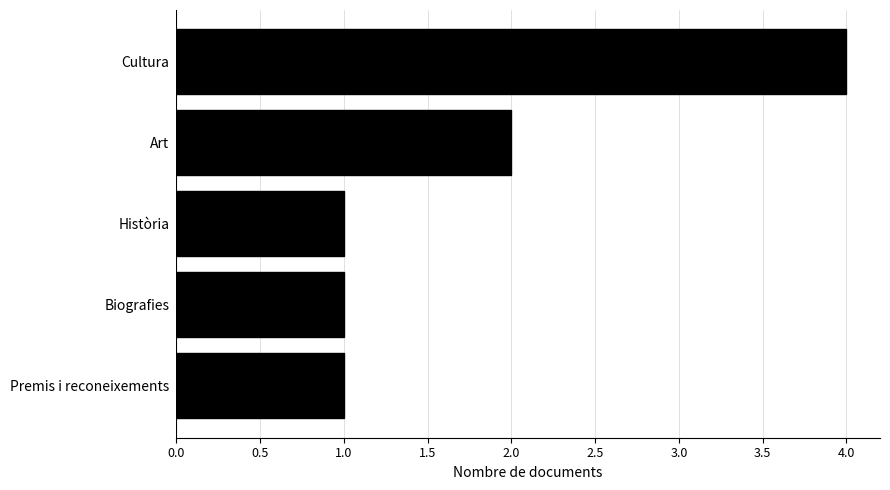

Reading bottom to top, transcribe all the data shown in this chart.

Premis i reconeixements=1	Biografies=1	Història=1	Art=2	Cultura=4